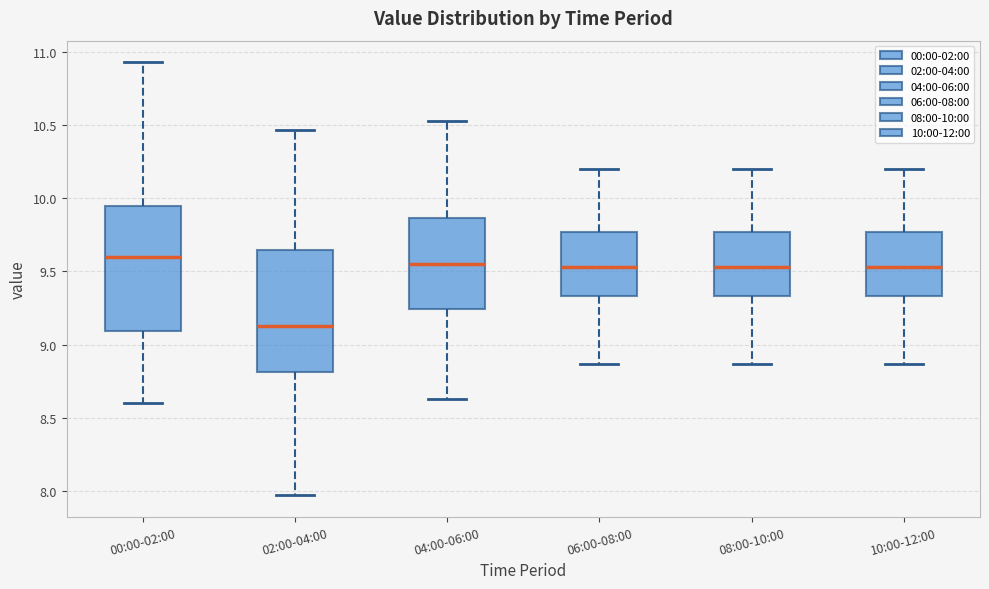

Where is the lower edge of the box for 06:00-08:00 on the y-axis? The values are not printed on the chart, so give them approximately, as read against the axis.

9.35